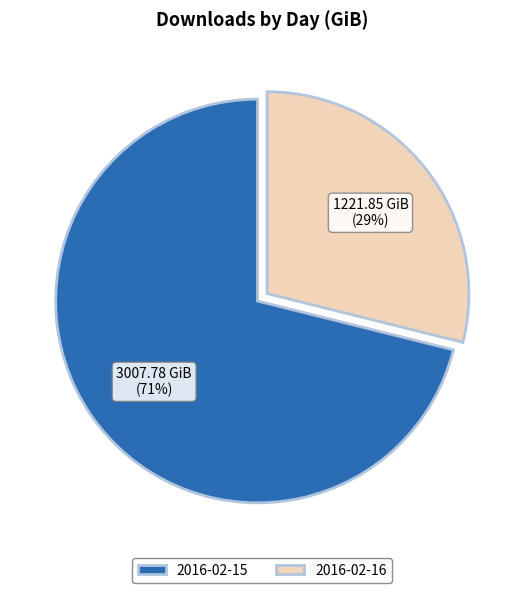

Do 2016-02-15 and 2016-02-16 together represent more than half of the pie?

Yes